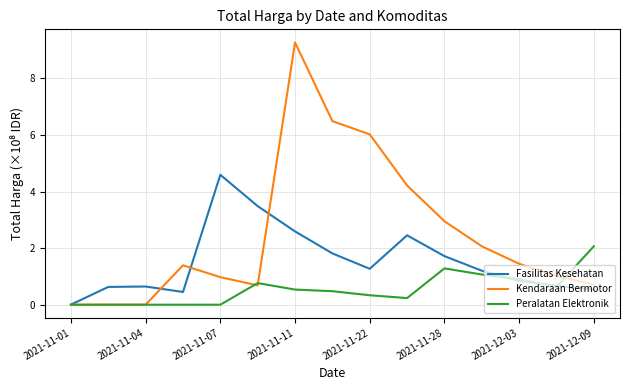

Rank the series by their average value, from highest to lowest.

Kendaraan Bermotor, Fasilitas Kesehatan, Peralatan Elektronik